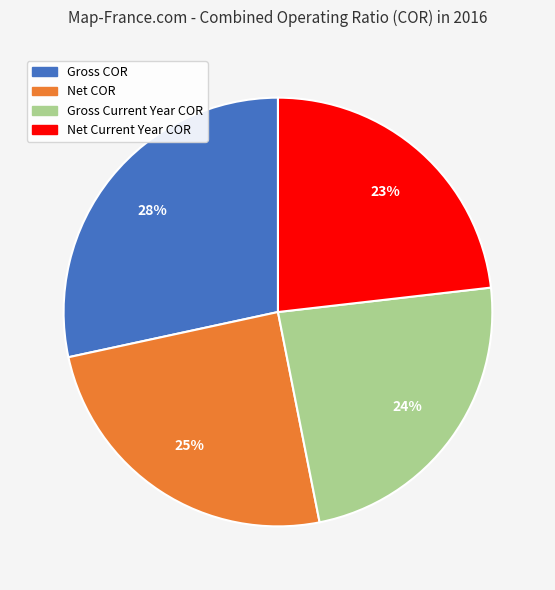

Count the number of slices in the pie.

4